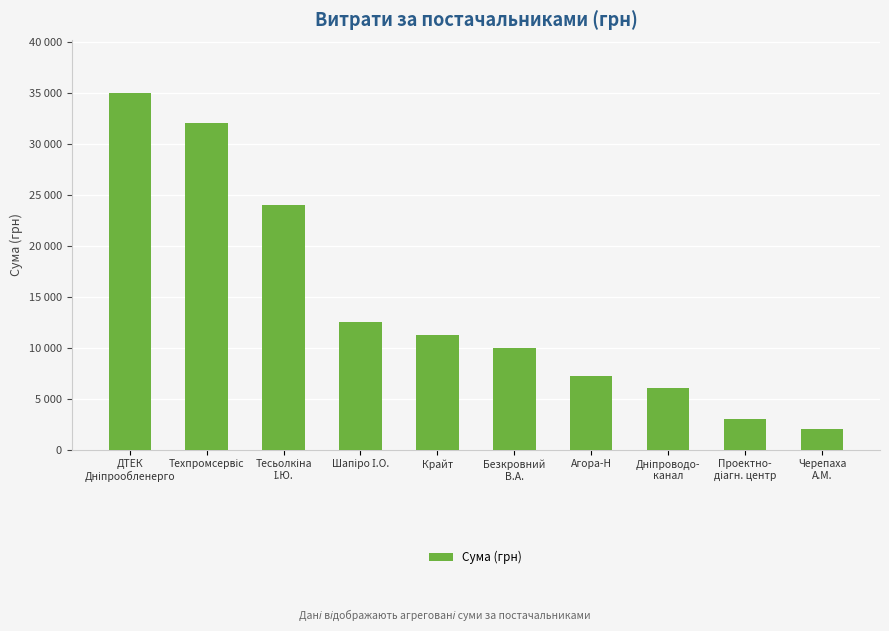

What is the greatest value displayed?

34932.6